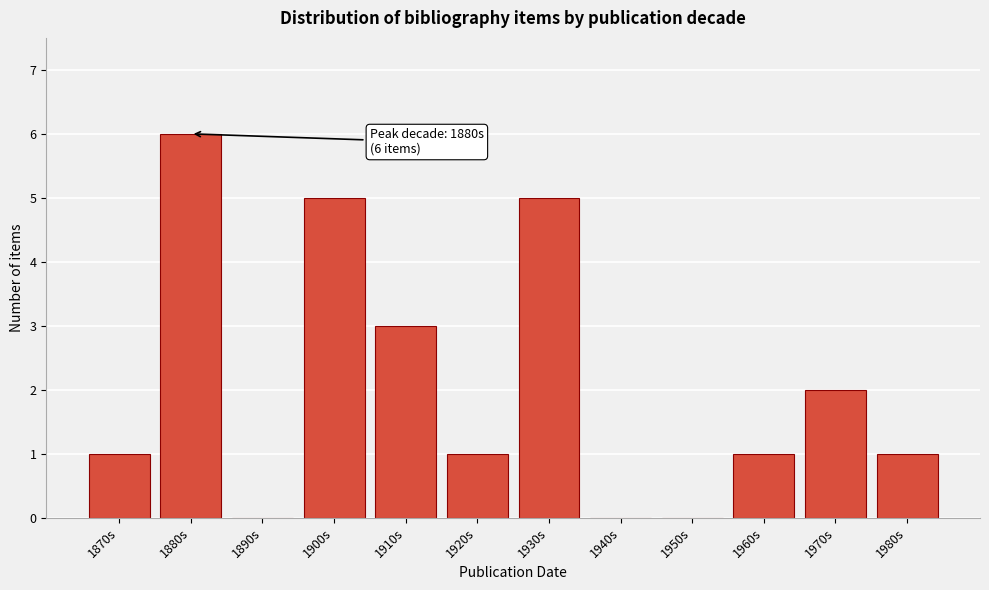

Reading left to right, what are all the values shown in this chart?

1870s=1	1880s=6	1890s=0	1900s=5	1910s=3	1920s=1	1930s=5	1940s=0	1950s=0	1960s=1	1970s=2	1980s=1